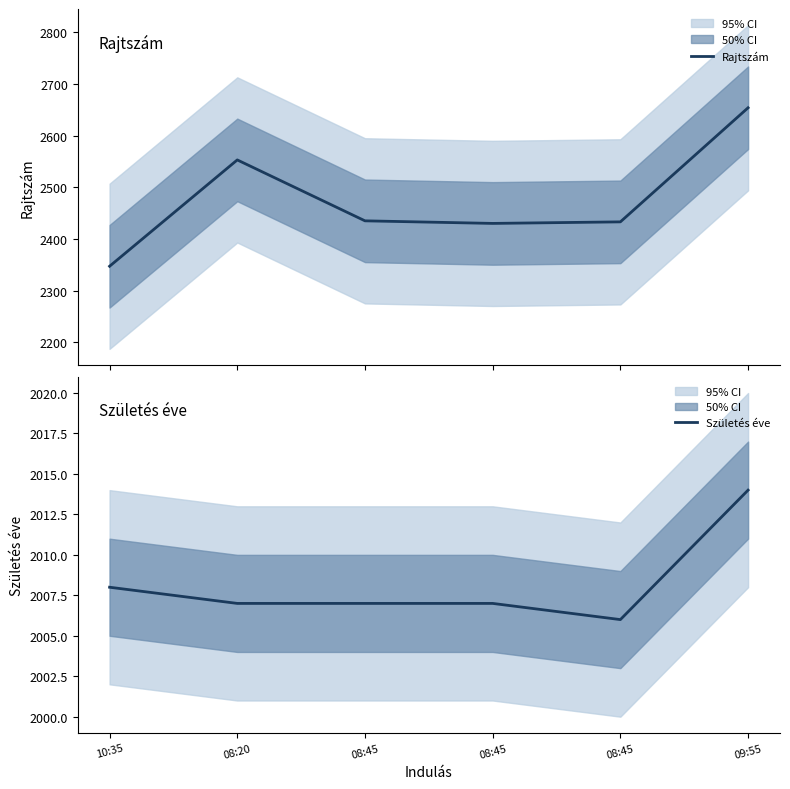

Rank the series at 09:55 from highest to lowest value.

Rajtszám, Születés éve